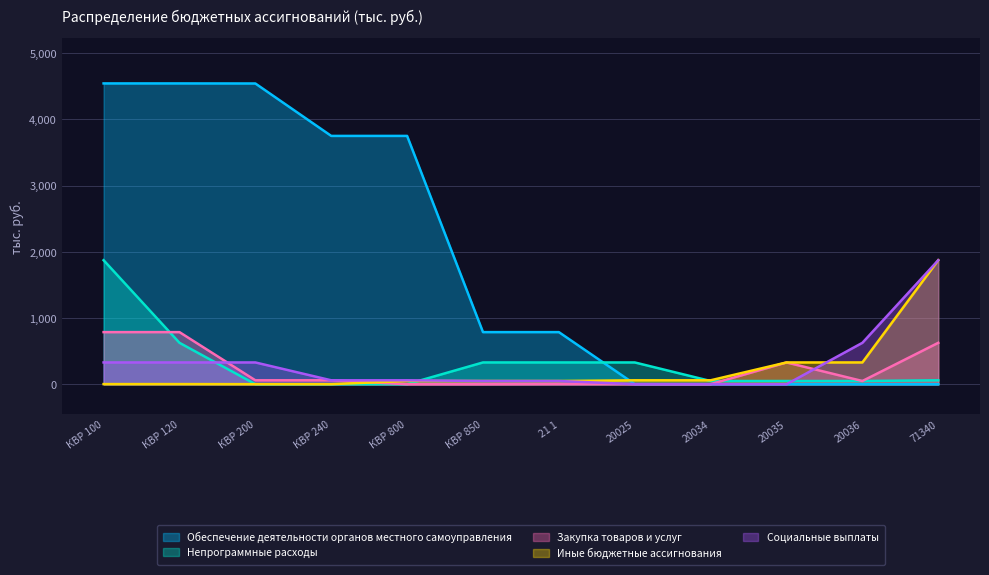

What is the difference between the second highest and minimum values in the Социальные выплаты series?

625.9